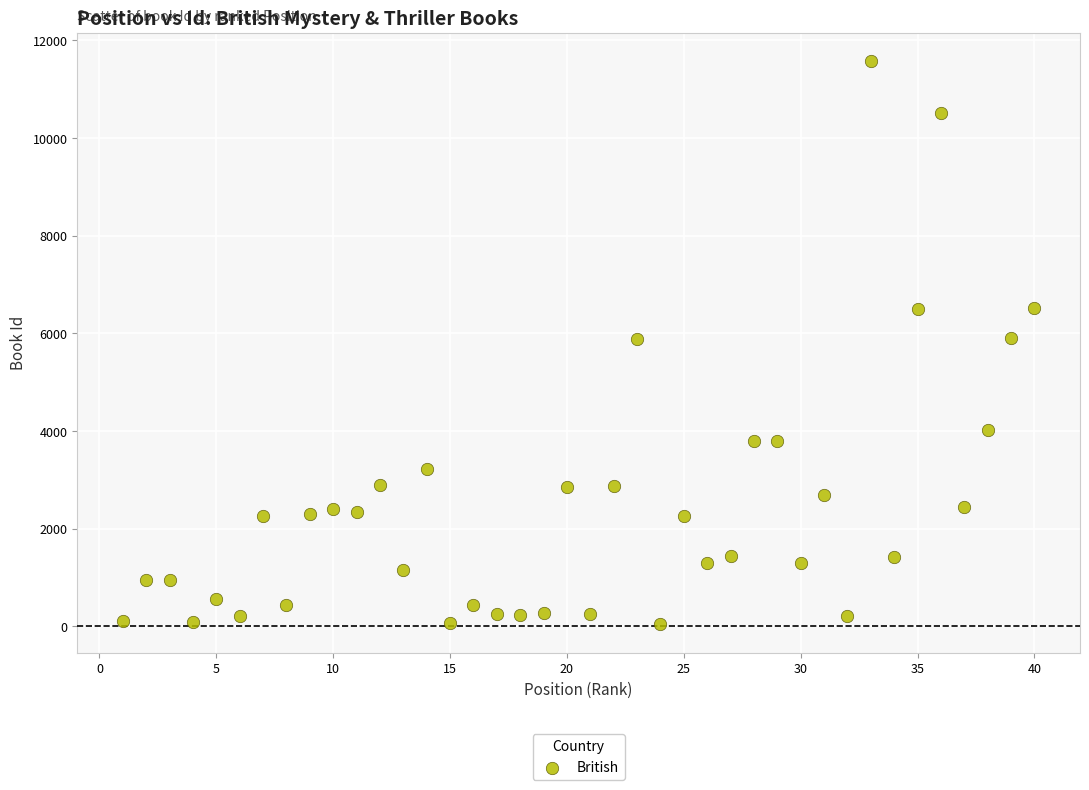

What is the range of X values (max minus min)?

39